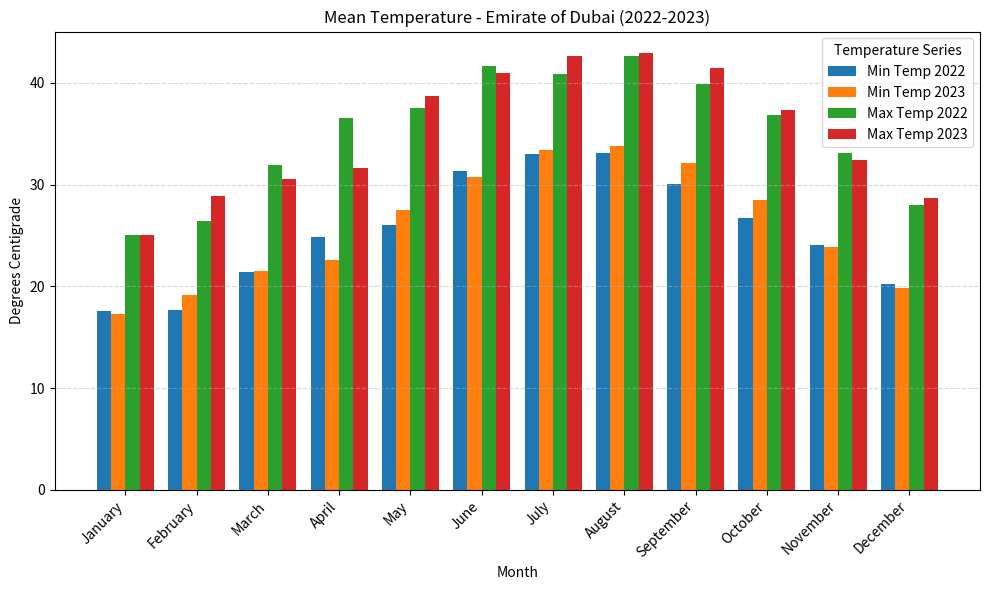

What is the greatest value displayed?

42.9